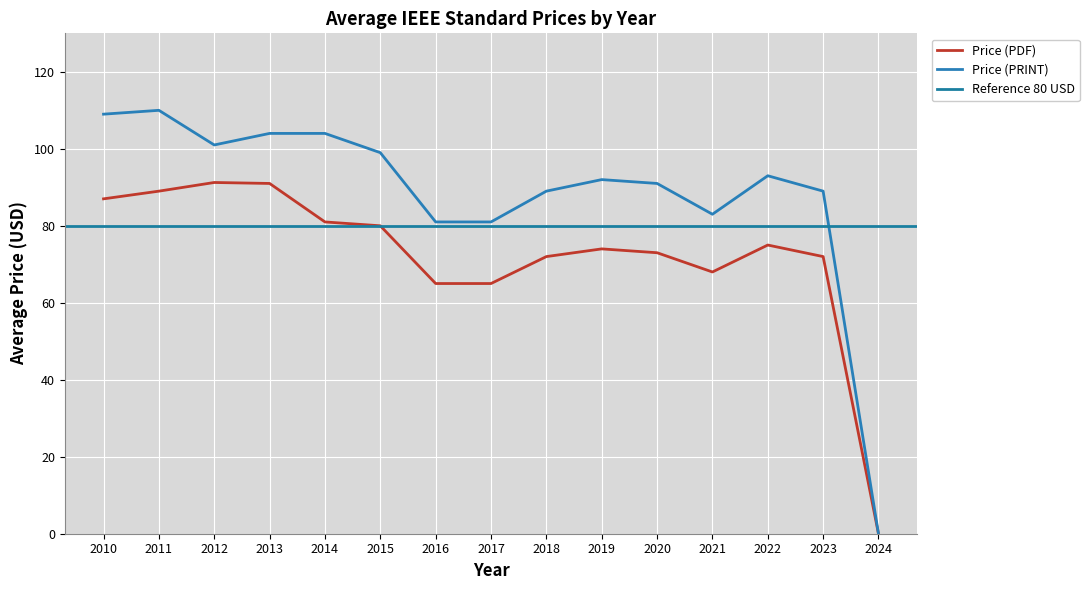

What is the highest value of the Price (PRINT) series?

110.0